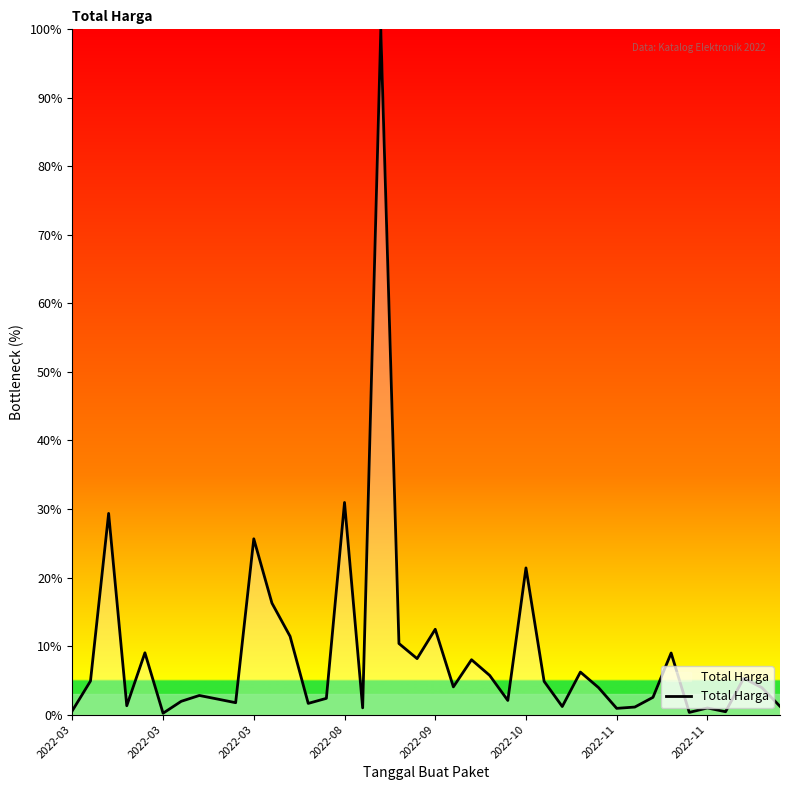

What is the greatest value displayed?

100.0